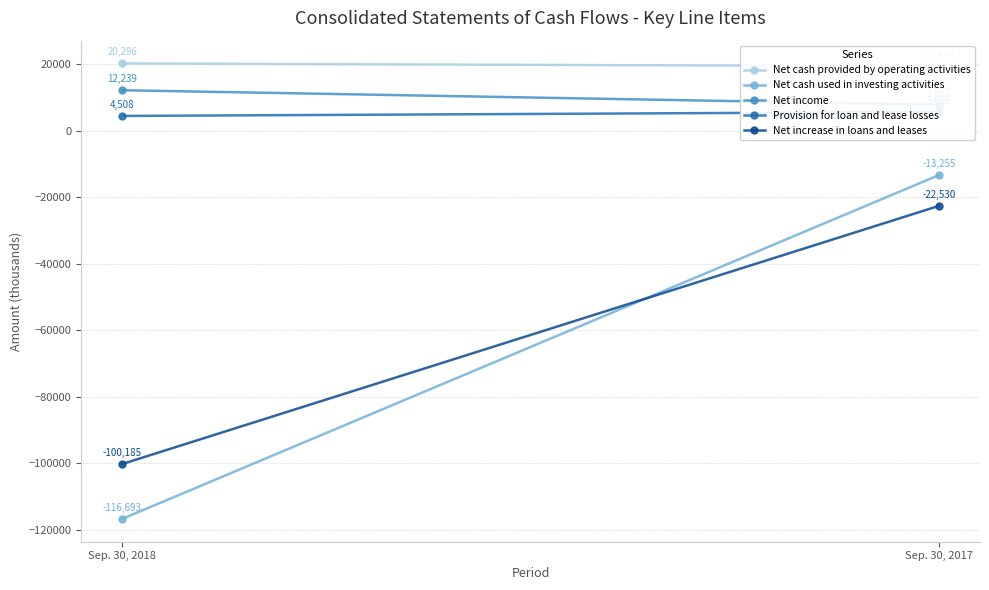

Which category has the lowest value across all series?

Sep. 30, 2018